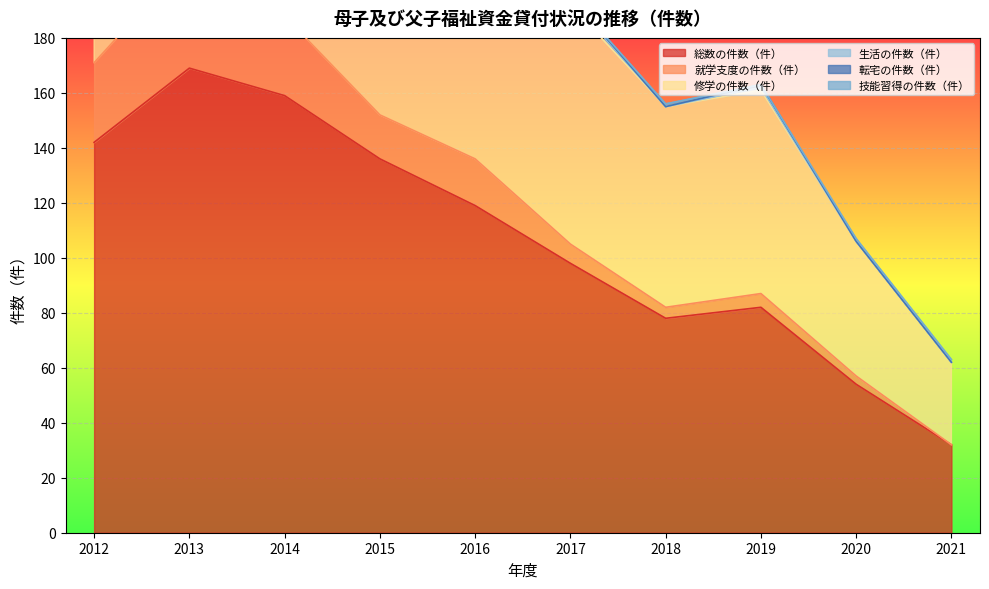

Where is the first local maximum for 修学の件数（件）?

2014